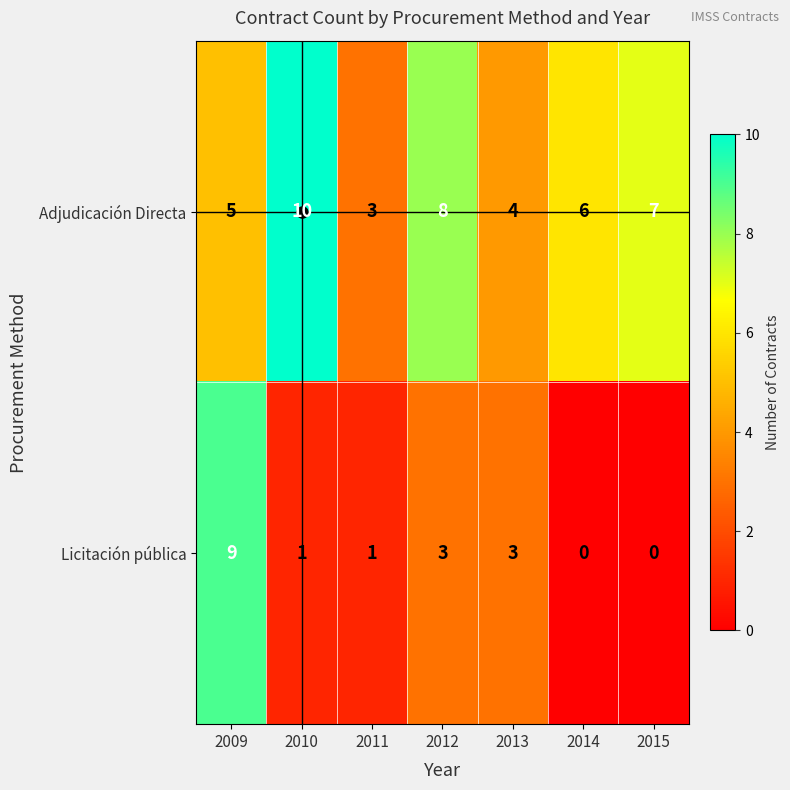

The Adjudicación Directa series shows 1 at 2013. True or false?

False